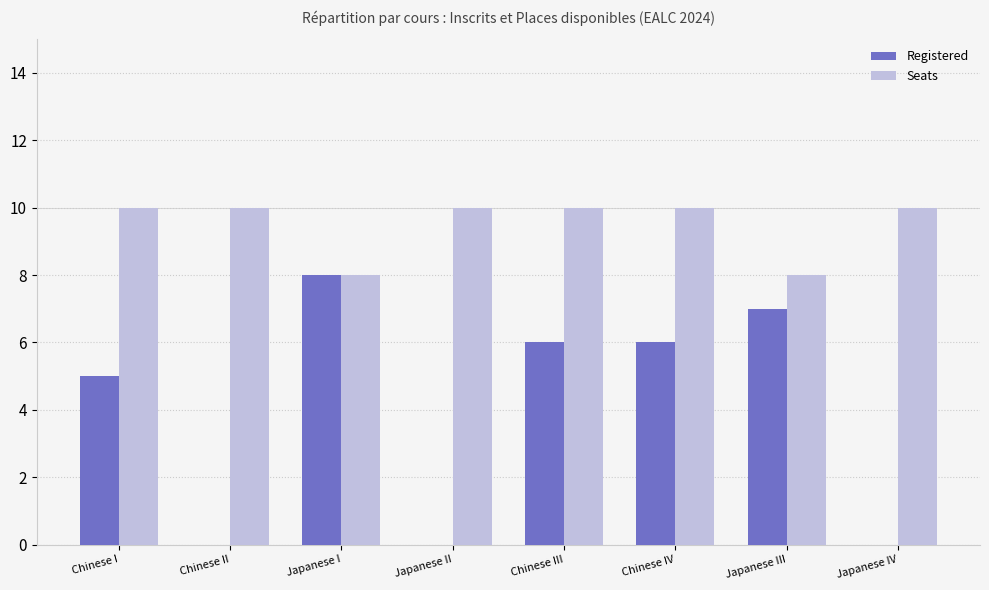

What is the sum of the Seats values at Japanese I and Japanese III?

16